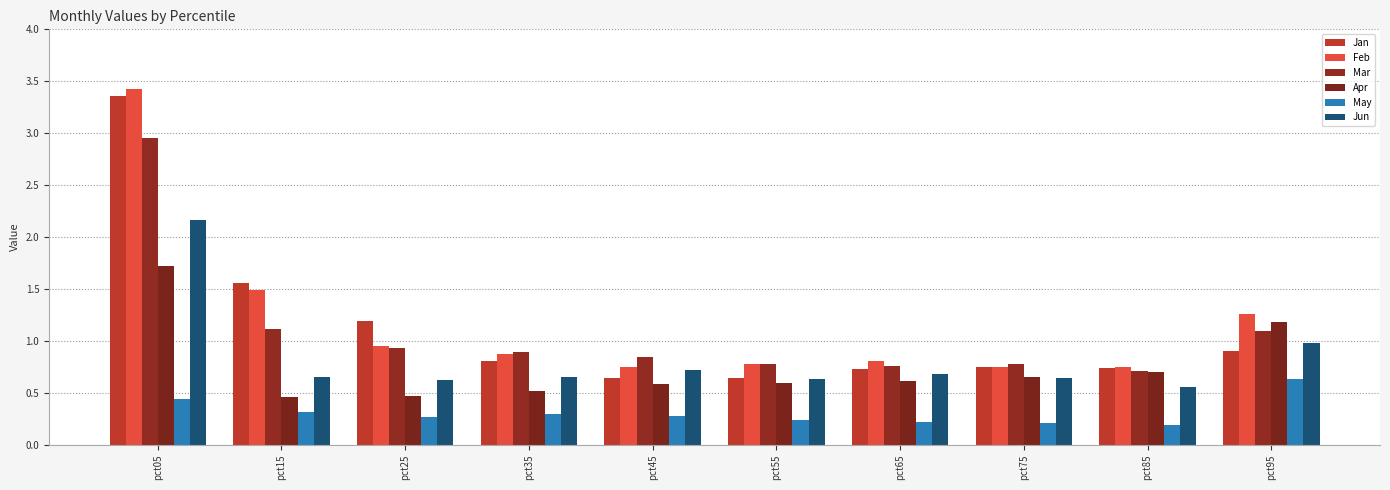

Which category has the lowest value in the Jun series?

pct85